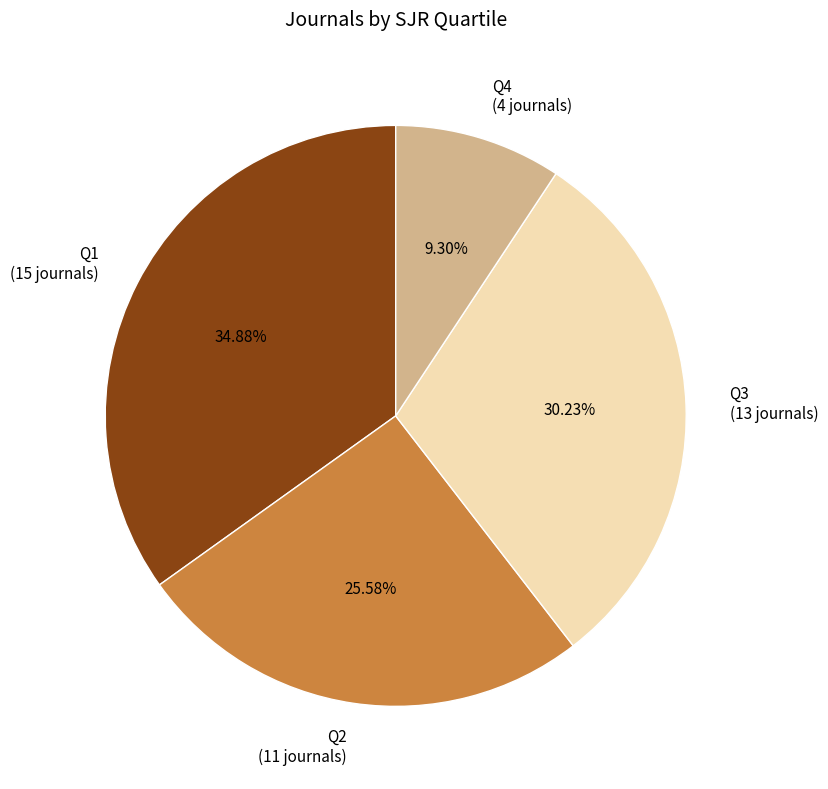

What percentage do Q1 and Q2 together represent?

60.5%